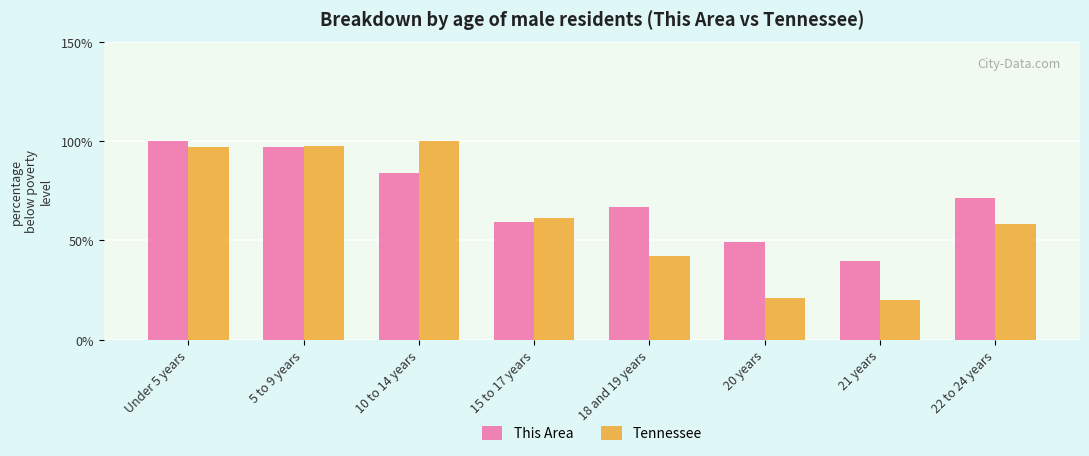

Reading right to left, transcribe all the data shown in this chart.

This Area: 22 to 24 years=71.3	21 years=39.8	20 years=49.2	18 and 19 years=66.8	15 to 17 years=59.0	10 to 14 years=84.0	5 to 9 years=97.1	Under 5 years=100.0
Tennessee: 22 to 24 years=58.0	21 years=20.0	20 years=21.0	18 and 19 years=42.3	15 to 17 years=61.4	10 to 14 years=100.0	5 to 9 years=97.7	Under 5 years=96.8